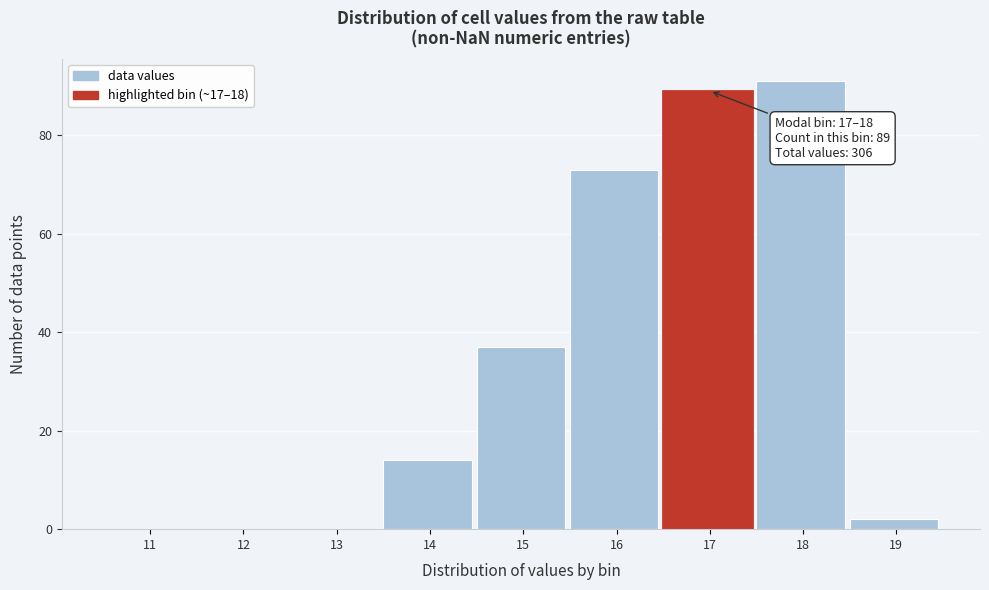

Reading left to right, transcribe all the data shown in this chart.

11=0	12=0	13=0	14=14	15=37	16=73	17=89	18=91	19=2